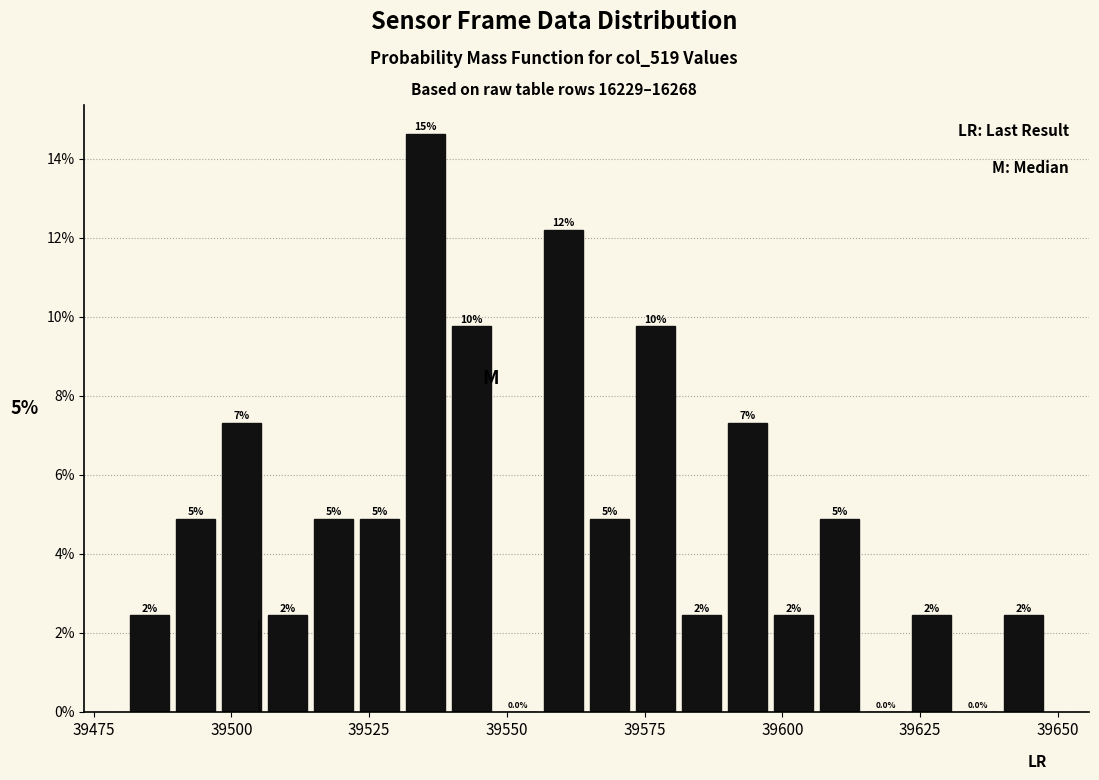

Around what value on the x-axis is the tallest bar? Give the approximate position of its centre, as read against the axis.

39535